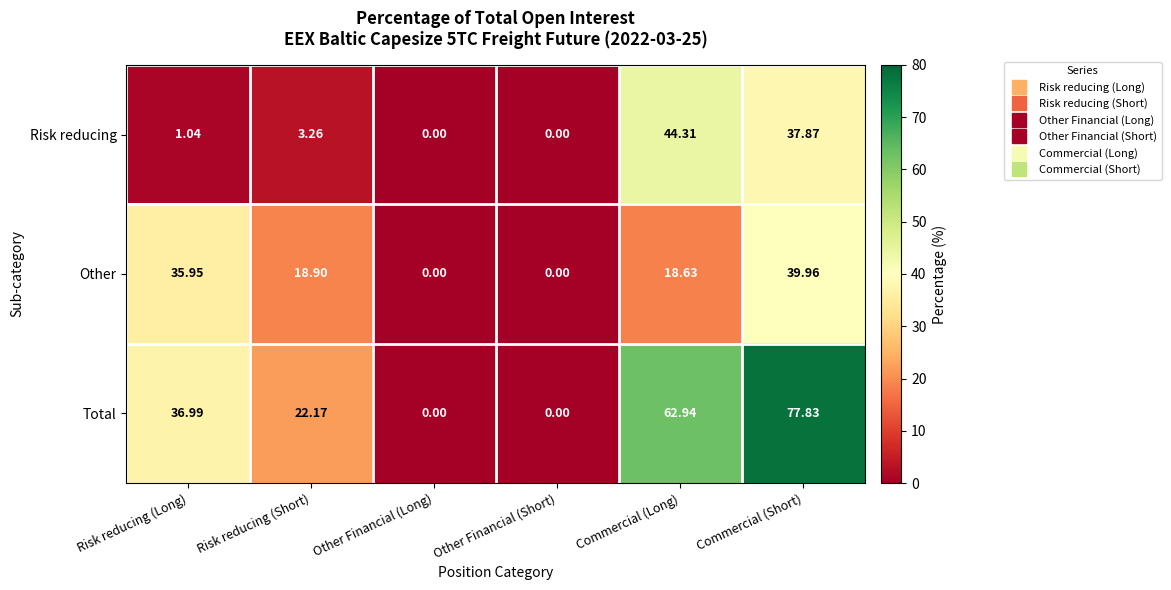

Which series has the largest total across all categories?

Total